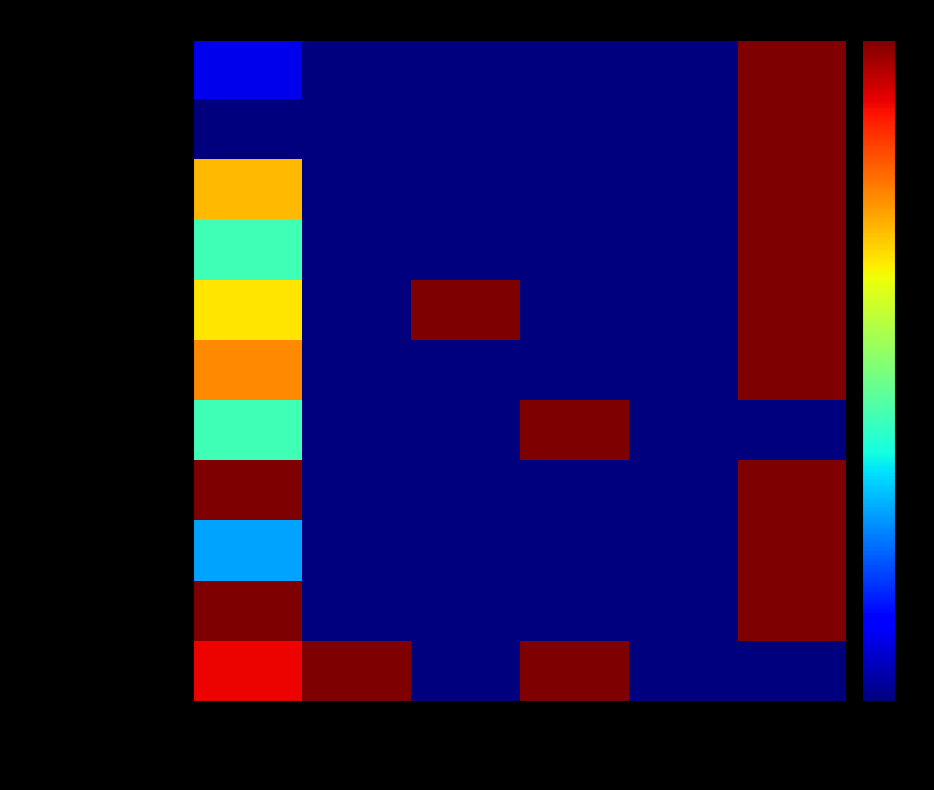

Reading right to left, transcribe all the data shown in this chart.

Bass Educational Services: Is For Profit=1.0	Is Virtual=0.0	Is Nonprofit=0.0	Has QED=0.0	Has RCT=0.0	Year Started=0.1
Brainfuse: Is For Profit=1.0	Is Virtual=0.0	Is Nonprofit=0.0	Has QED=0.0	Has RCT=0.0	Year Started=0.0
Curvebreakers: Is For Profit=1.0	Is Virtual=0.0	Is Nonprofit=0.0	Has QED=0.0	Has RCT=0.0	Year Started=0.7
eTutorWorld: Is For Profit=1.0	Is Virtual=0.0	Is Nonprofit=0.0	Has QED=0.0	Has RCT=0.0	Year Started=0.4
iTutor.com: Is For Profit=1.0	Is Virtual=0.0	Is Nonprofit=0.0	Has QED=1.0	Has RCT=0.0	Year Started=0.7
Knack: Is For Profit=1.0	Is Virtual=0.0	Is Nonprofit=0.0	Has QED=0.0	Has RCT=0.0	Year Started=0.8
Learn To Be: Is For Profit=0.0	Is Virtual=0.0	Is Nonprofit=1.0	Has QED=0.0	Has RCT=0.0	Year Started=0.4
Littera: Is For Profit=1.0	Is Virtual=0.0	Is Nonprofit=0.0	Has QED=0.0	Has RCT=0.0	Year Started=1.0
Tutor Me Education: Is For Profit=1.0	Is Virtual=0.0	Is Nonprofit=0.0	Has QED=0.0	Has RCT=0.0	Year Started=0.3
Tutor.com: Is For Profit=1.0	Is Virtual=0.0	Is Nonprofit=0.0	Has QED=0.0	Has RCT=0.0	Year Started=1.0
UPchieve: Is For Profit=0.0	Is Virtual=0.0	Is Nonprofit=1.0	Has QED=0.0	Has RCT=1.0	Year Started=0.9